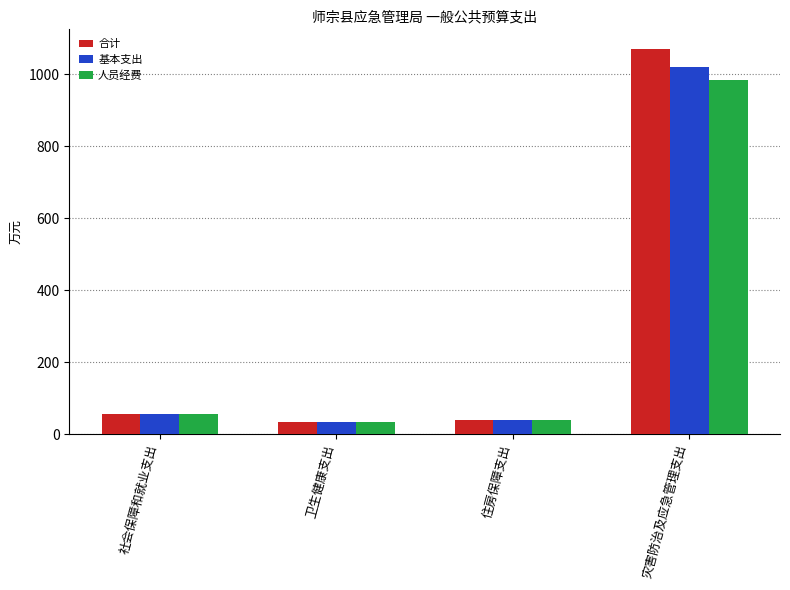

Are the bars horizontal?

No